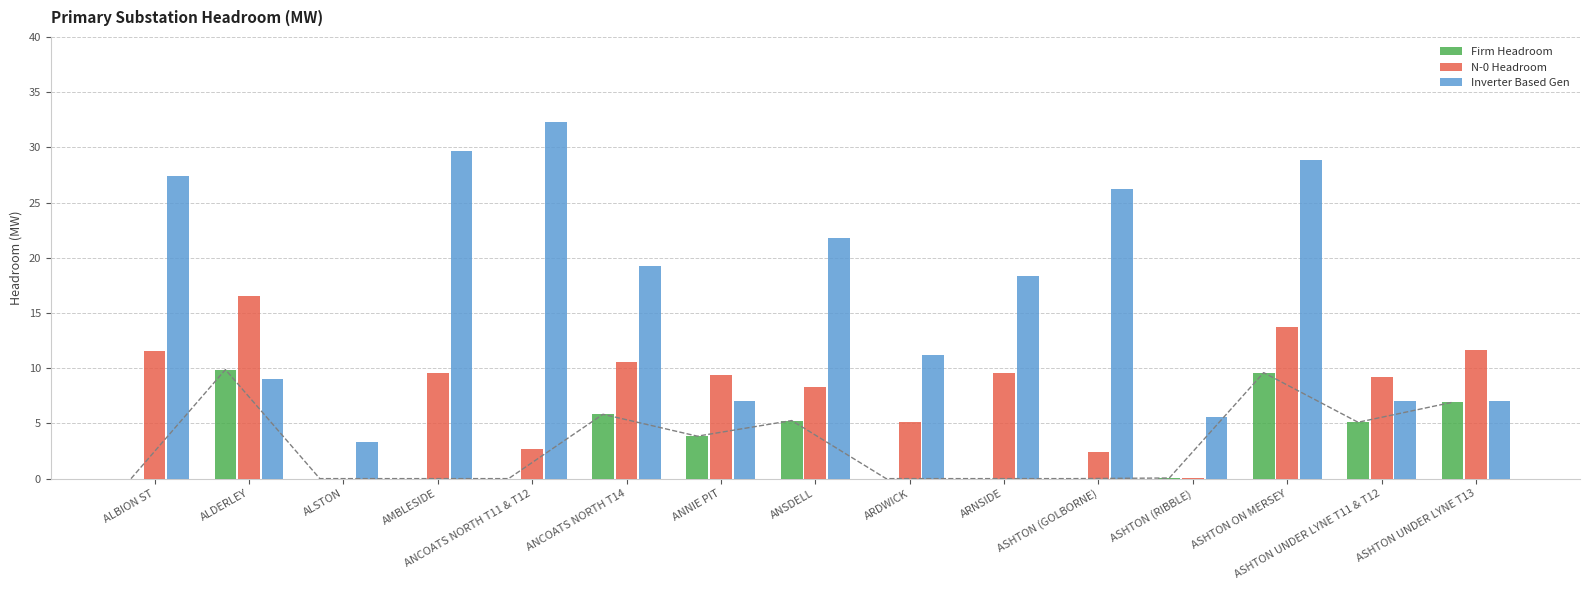

What is the maximum value shown in the chart?

32.3